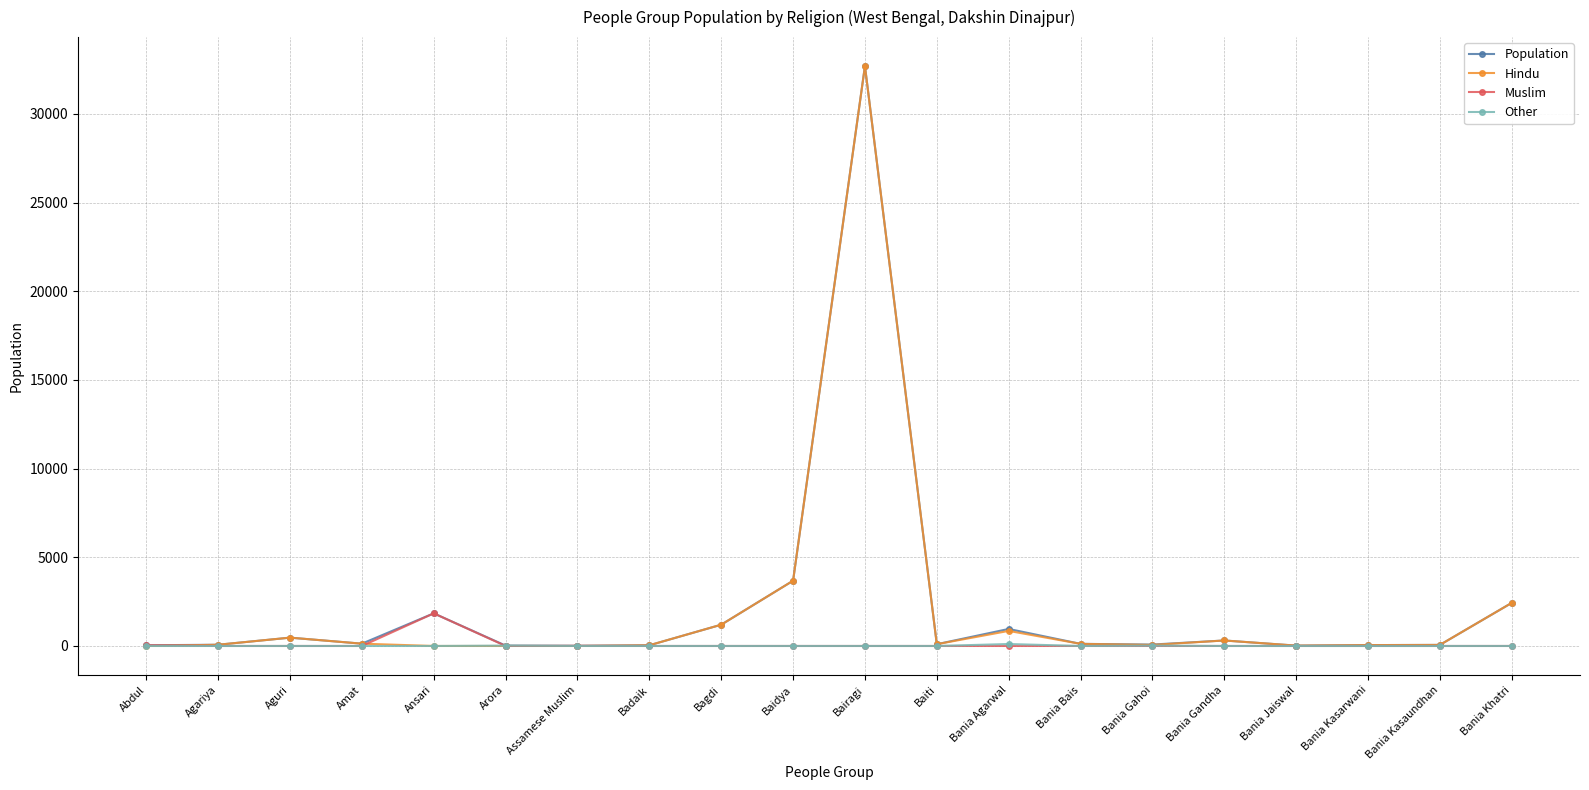

What is the spread (max minus min) of values at Bania Jaiswal?

20